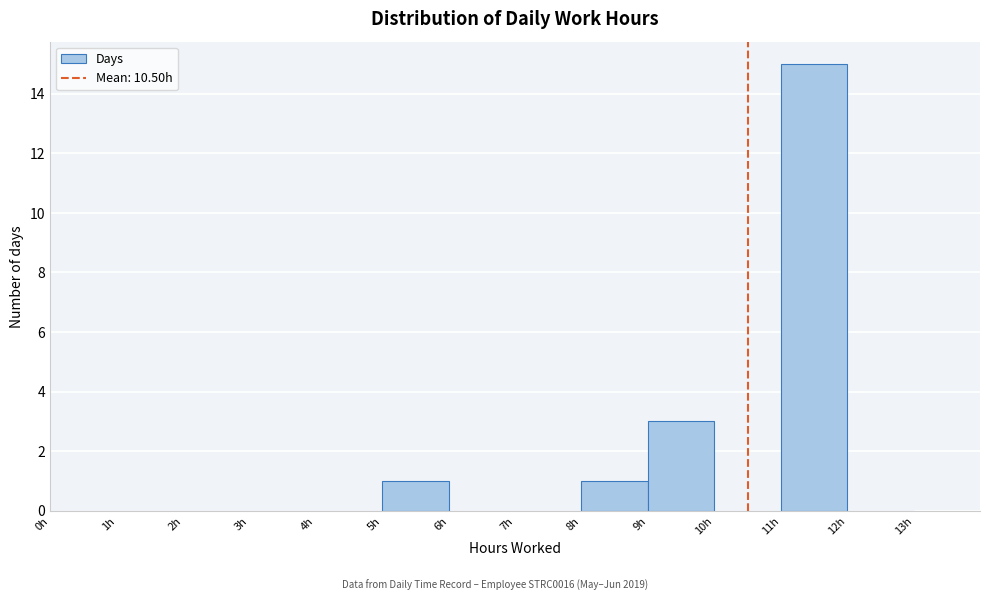

Reading left to right, list every bar in this chart as the range it spans on the x-axis followed by its height. The values are not printed on the chart, so give them approximately, as read against the axis.

0 to 1: 0
1 to 2: 0
2 to 3: 0
3 to 4: 0
4 to 5: 0
5 to 6: 1
6 to 7: 0
7 to 8: 0
8 to 9: 1
9 to 10: 3
10 to 11: 0
11 to 12: 15
12 to 13: 0